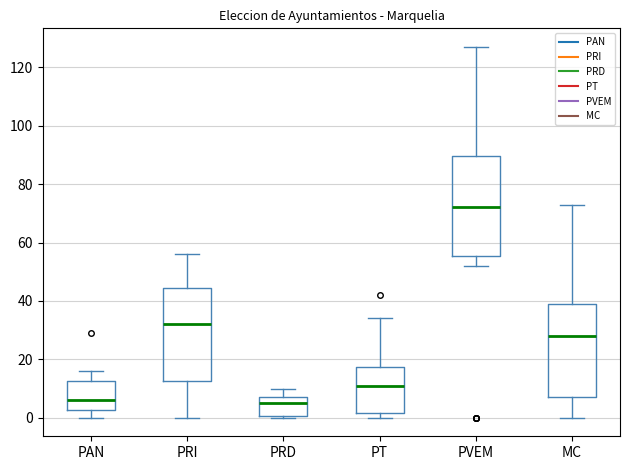

Reading left to right, read every box against the y-axis: the position of its median line, the range the box covers, and the ends of its whiskers. The values are not printed on the chart, so give them approximately, as read against the axis.

PAN: median 6, box 2 to 12, whiskers 0 to 16
PRI: median 32, box 12 to 44, whiskers 0 to 56
PRD: median 6, box 0 to 8, whiskers 0 to 10
PT: median 12, box 2 to 18, whiskers 0 to 34
PVEM: median 72, box 56 to 90, whiskers 52 to 128
MC: median 28, box 8 to 40, whiskers 0 to 74